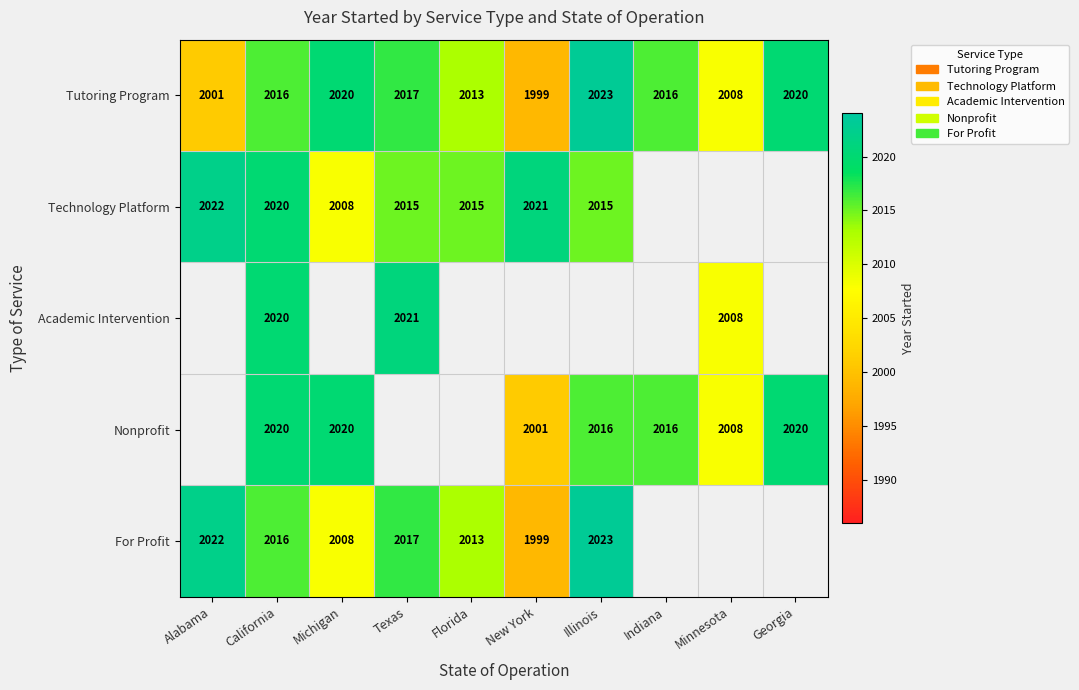

How many categories are shown in the chart?

10